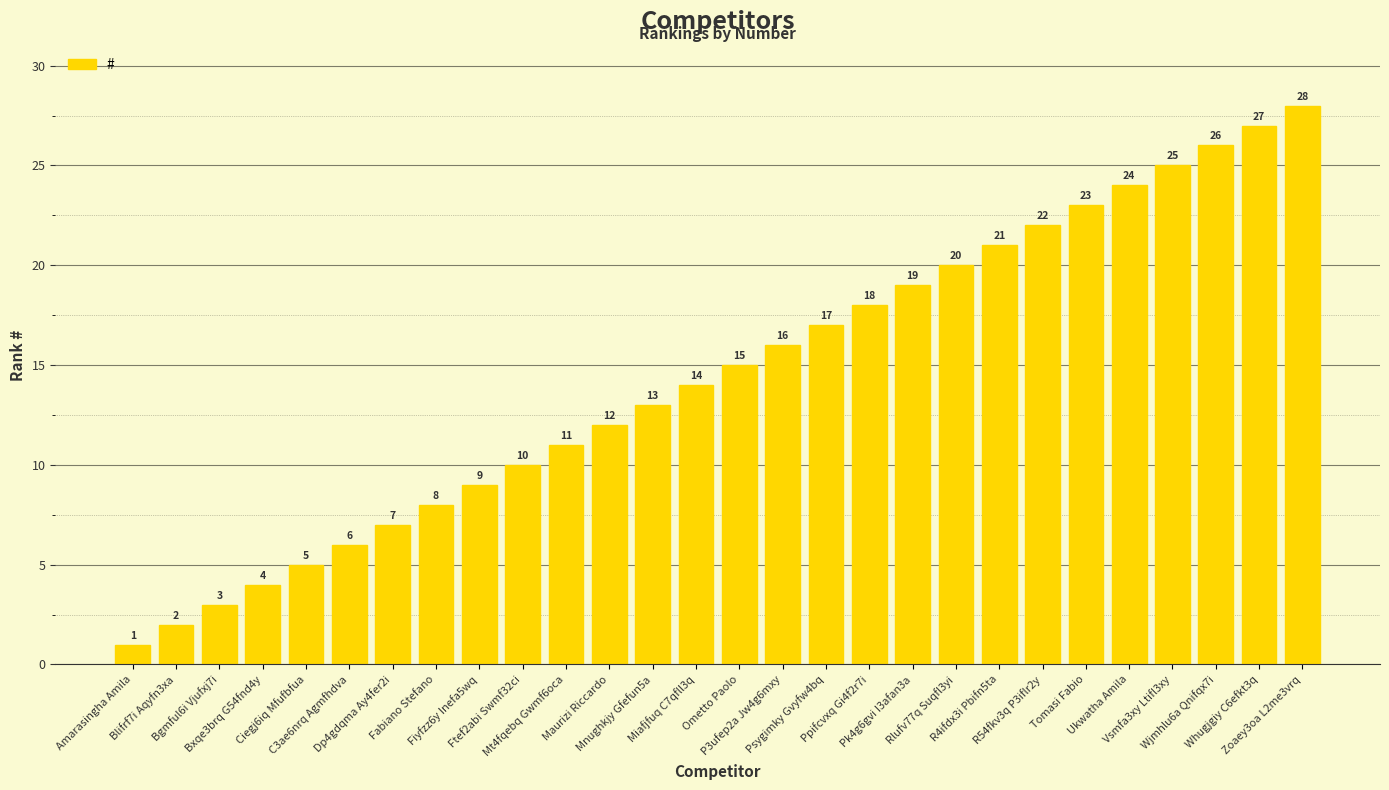

What is the difference between the maximum and minimum values?

27